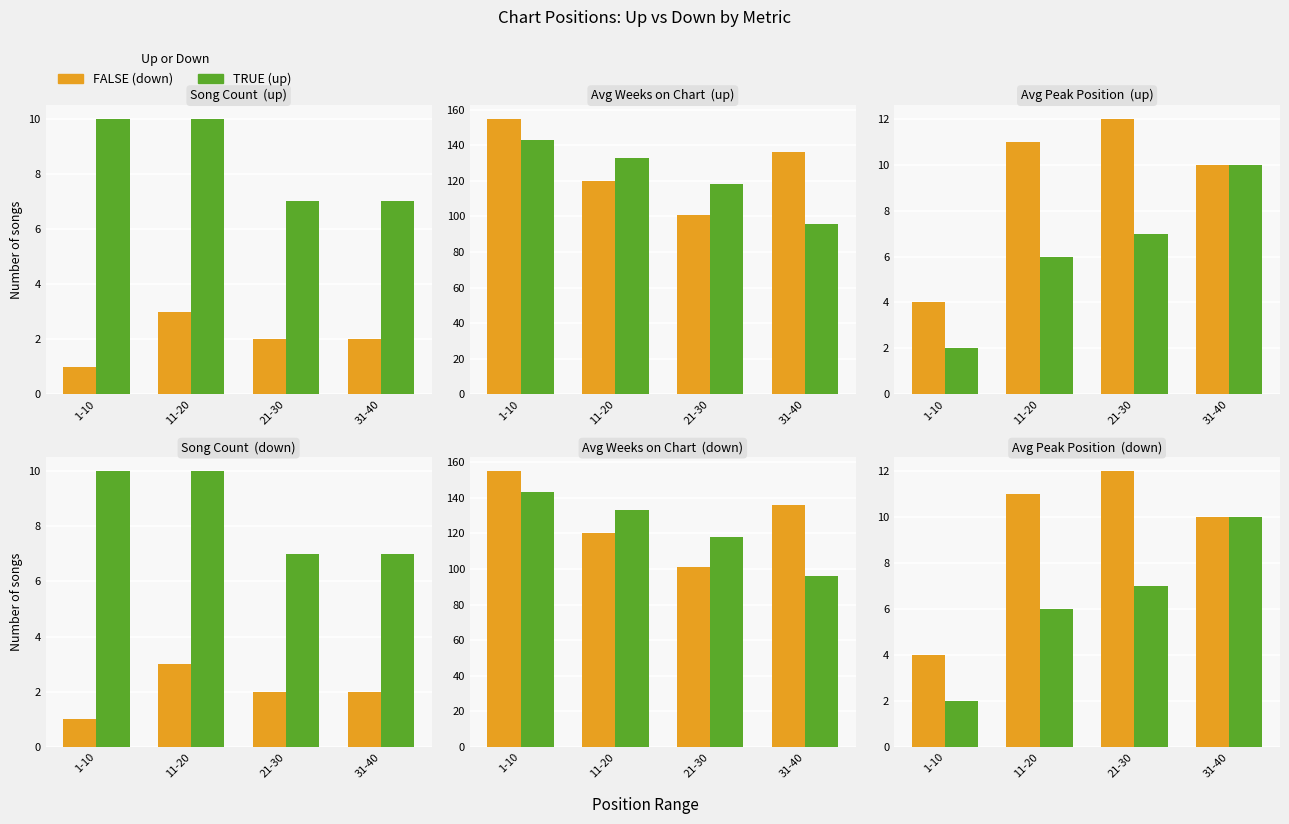

Which series has the largest total across all categories?

FALSE